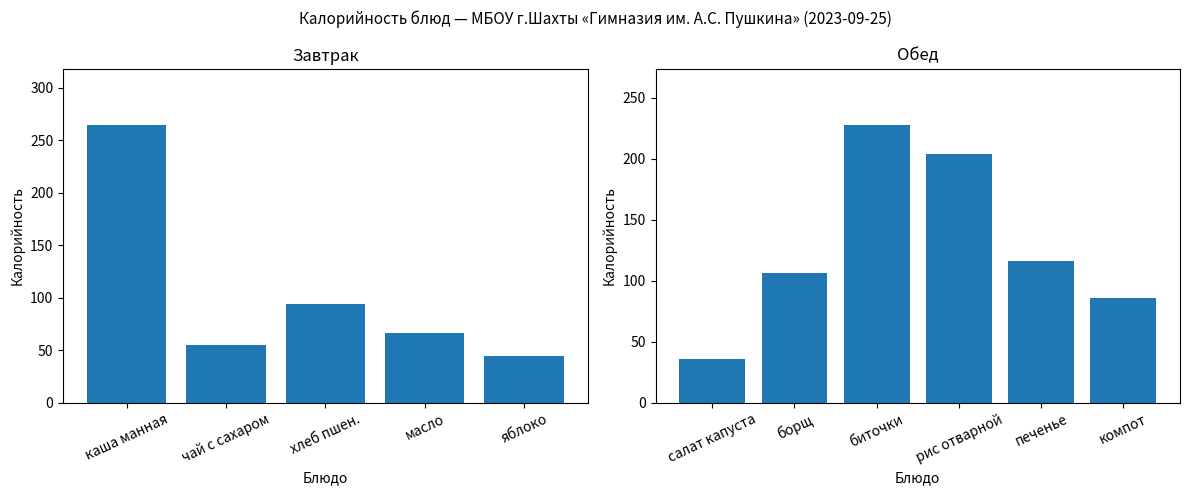

Is it true that the value at 6 is 64?

False